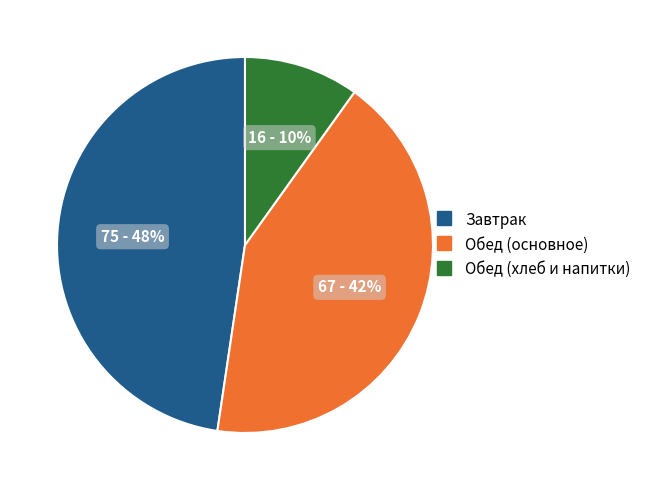

Does any single category account for the majority?

No